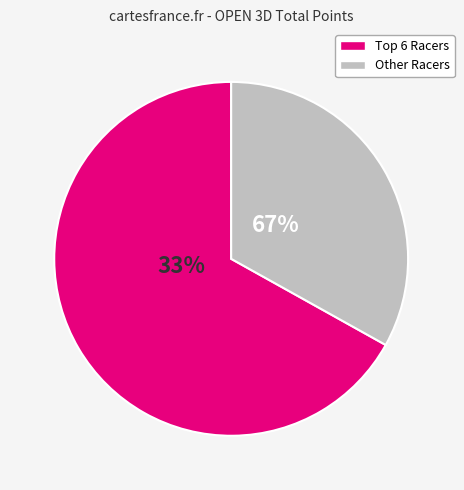

What percentage do TAMMY HANKINS and KAYLA NEIMAN together represent?

18.0%